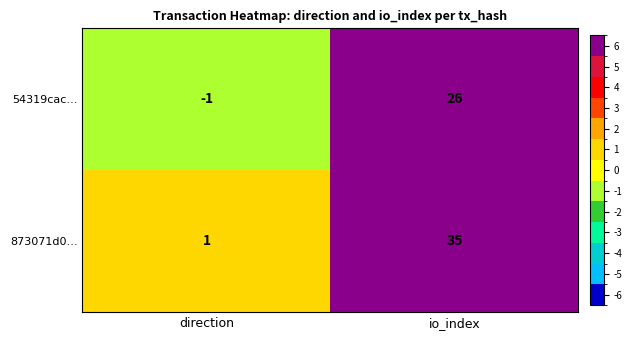

What is the smallest value displayed?

-1